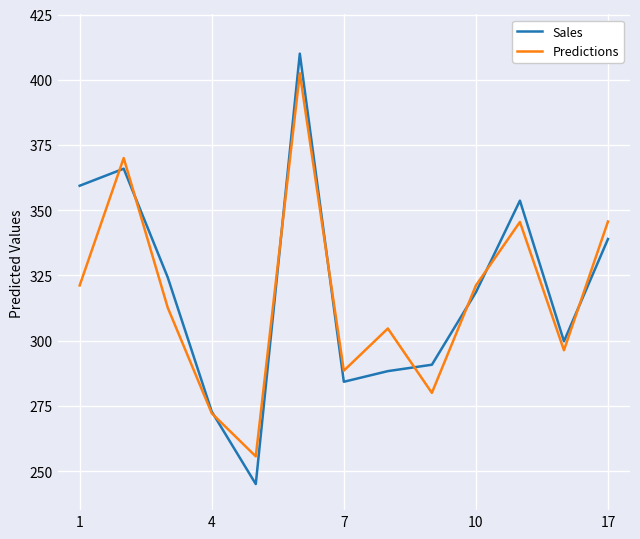

What is the smallest value displayed?

245.0